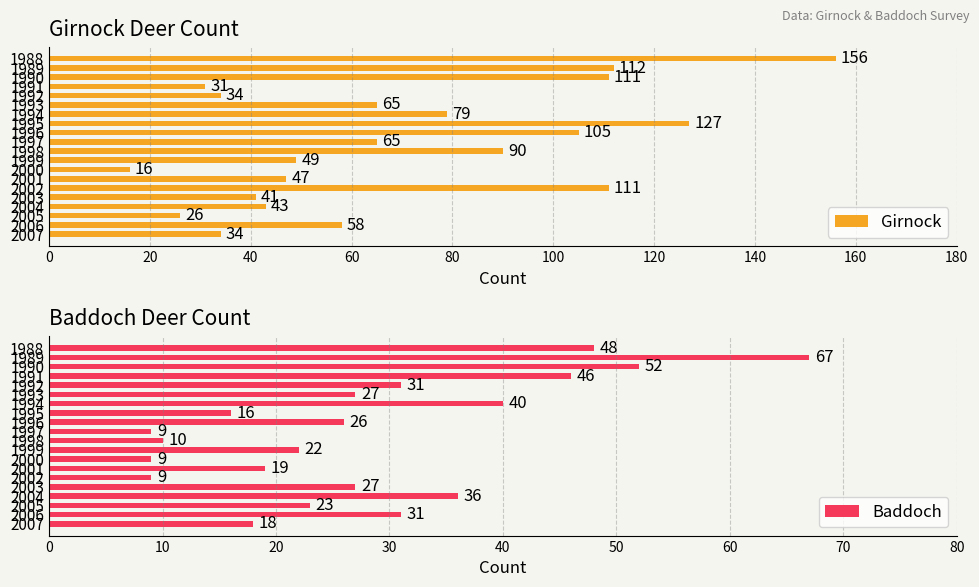

What is the difference between the maximum and minimum values in the Girnock series?

140